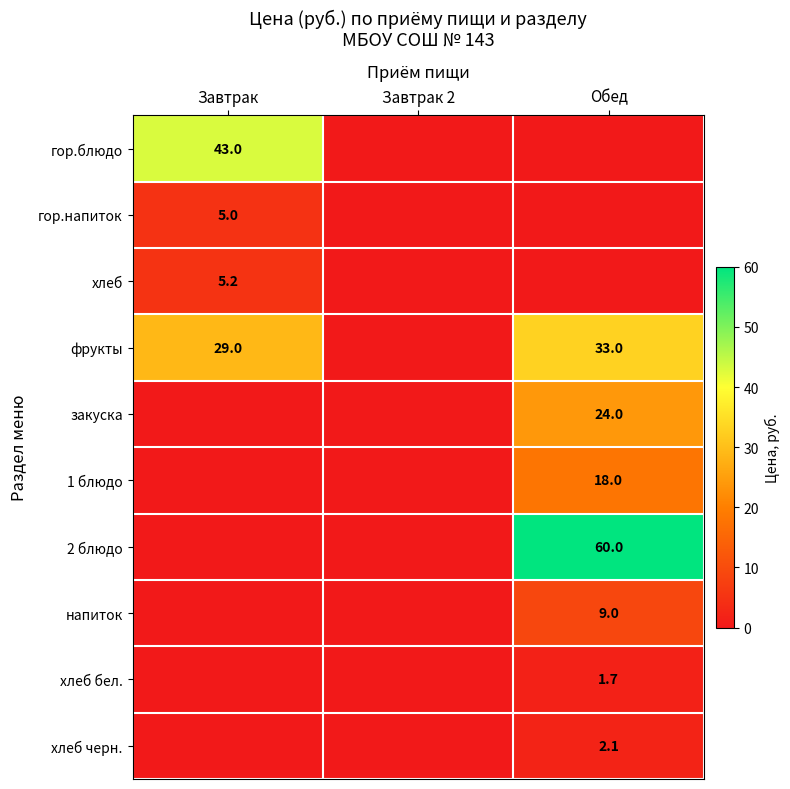

What is the maximum value shown in the chart?

60.0